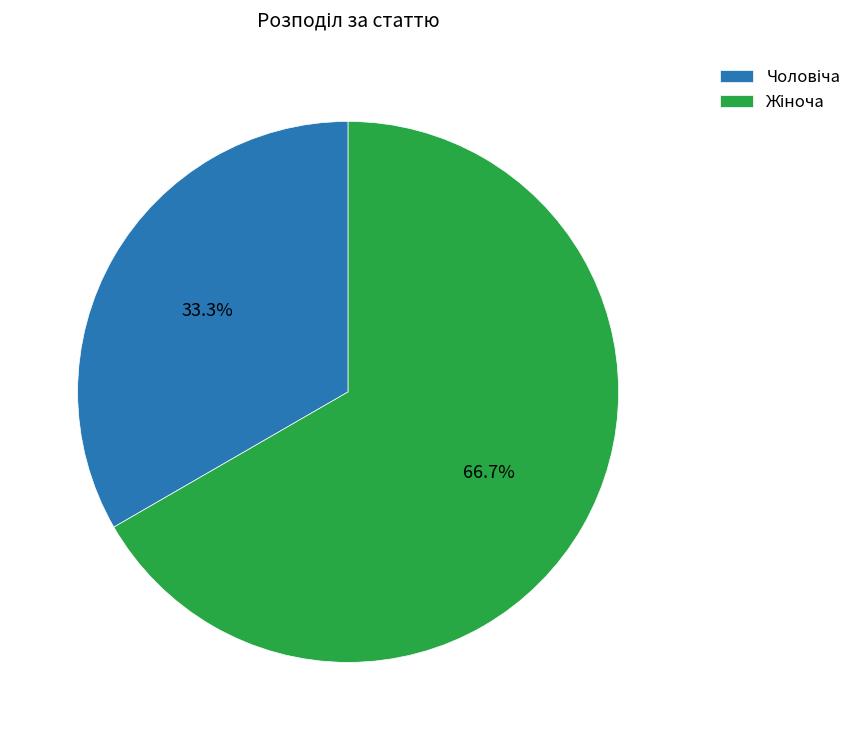

Does any single category account for the majority?

Yes